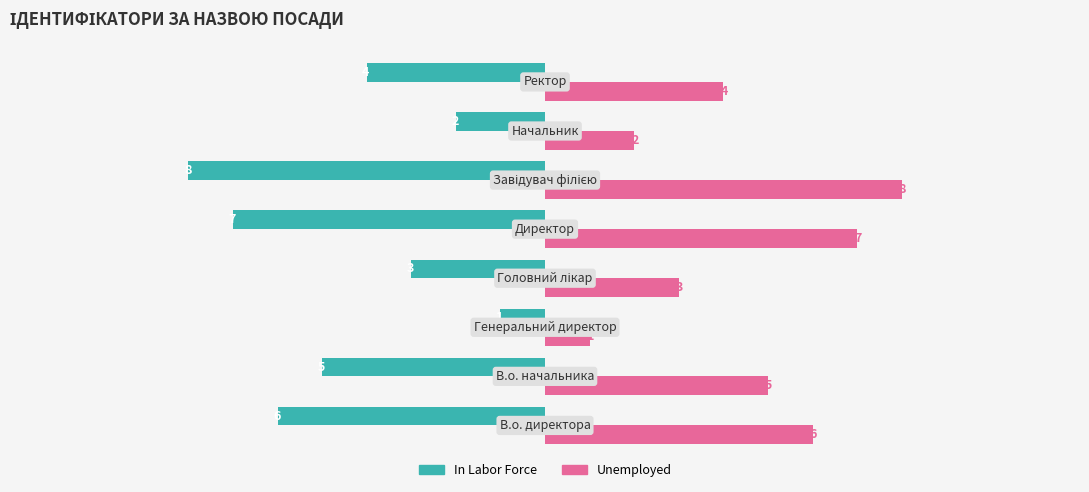

What is the smallest value displayed?

-8